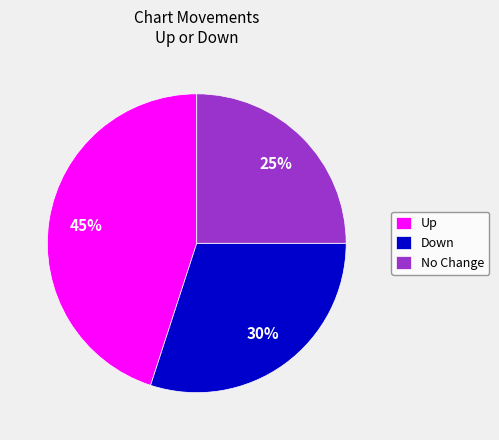

Which has a higher value, No Change or Down?

Down